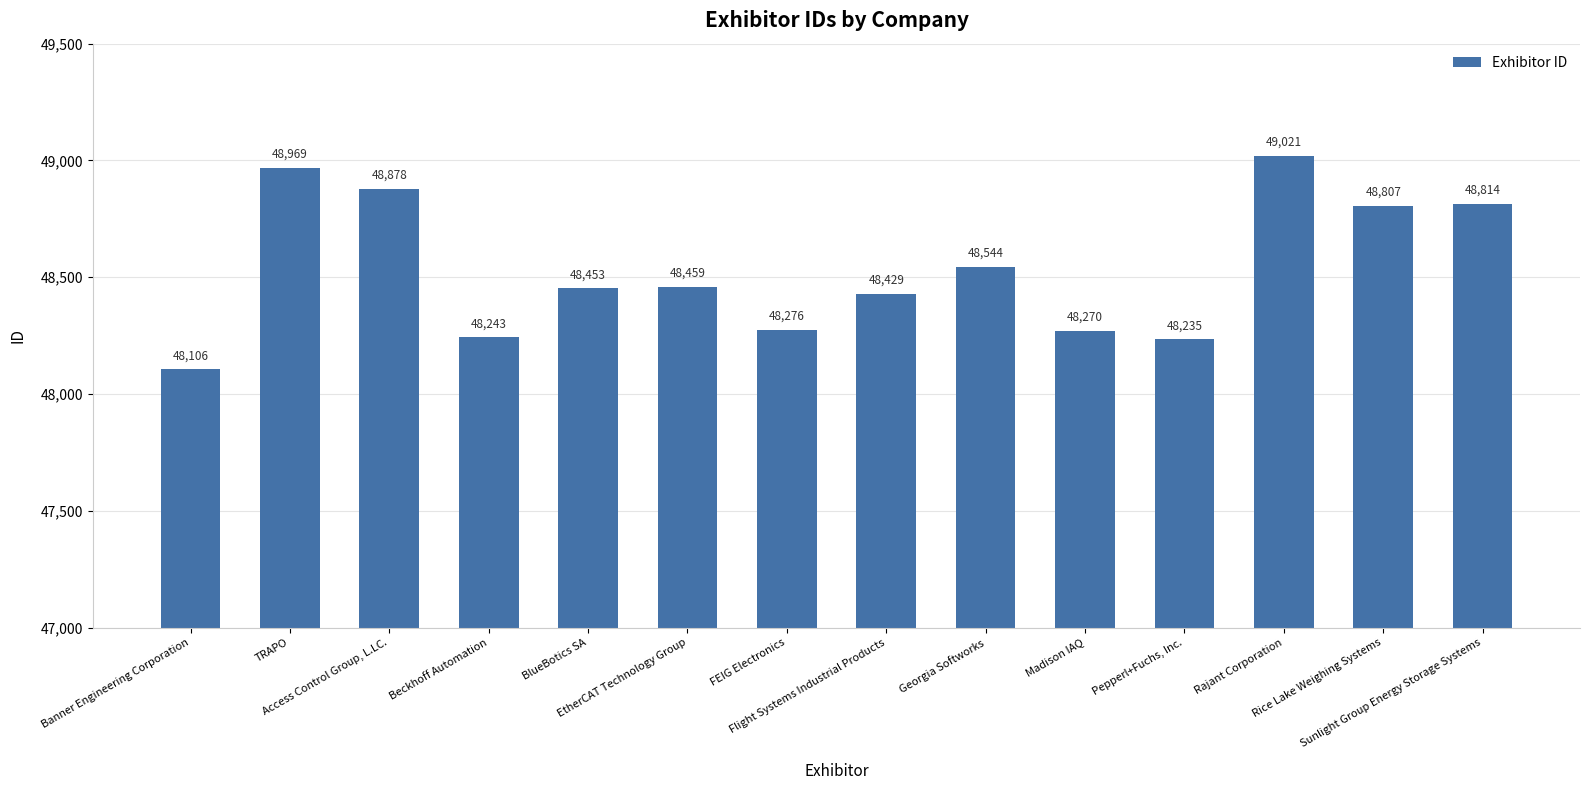

Which has a higher value, Rice Lake Weighing Systems or Banner Engineering Corporation?

Rice Lake Weighing Systems